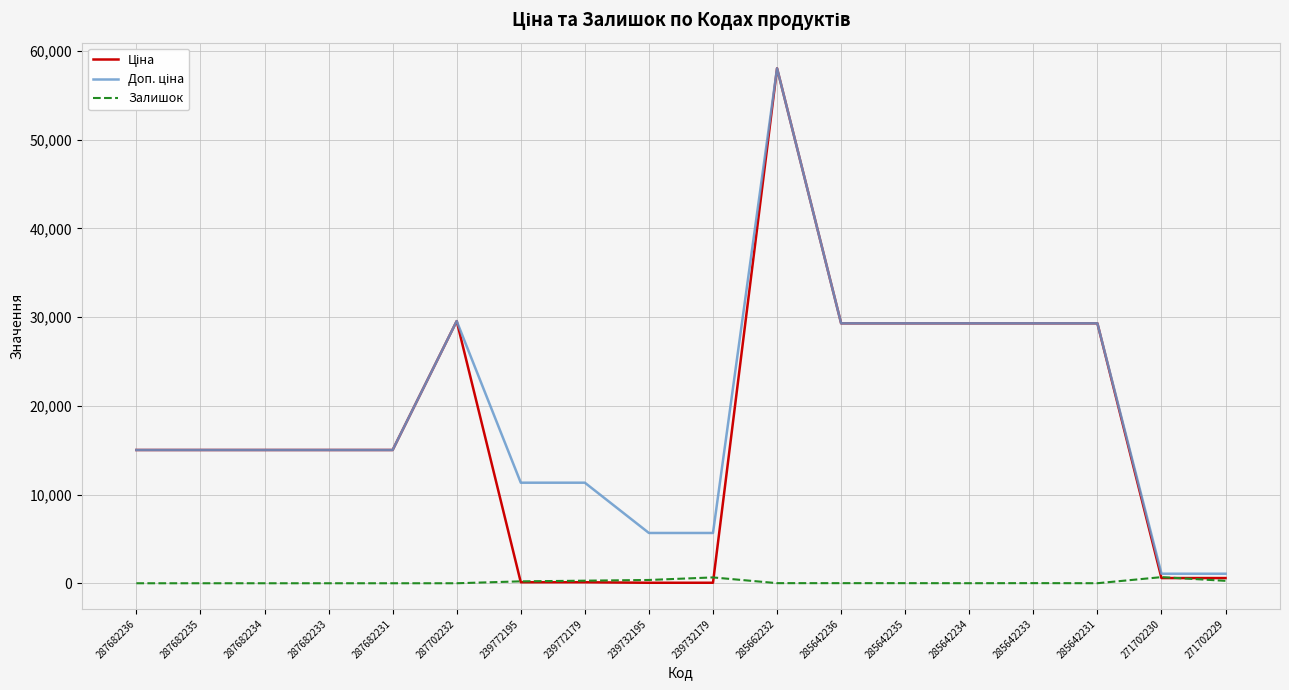

At which category does the chart reach its peak across all series?

285662232